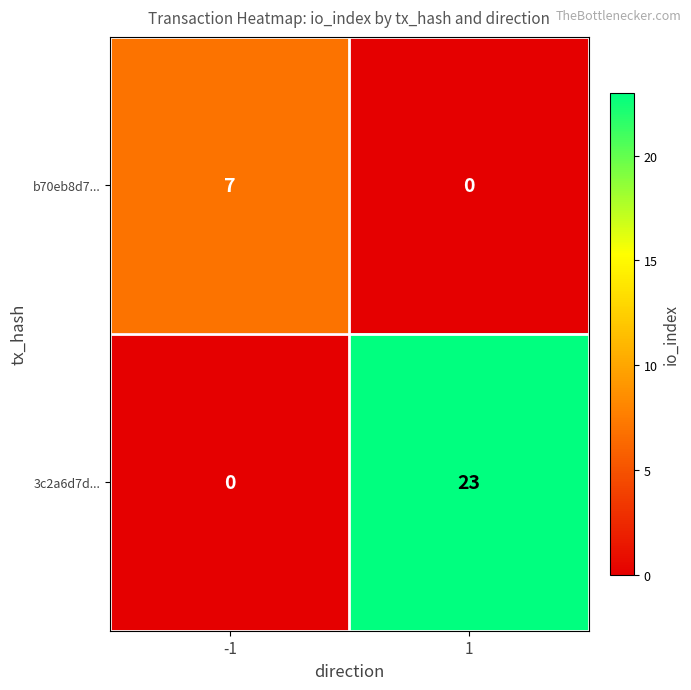

Reading right to left, list all the values displayed in this chart.

b70eb8d7...: 1=0	-1=7
3c2a6d7d...: 1=23	-1=0